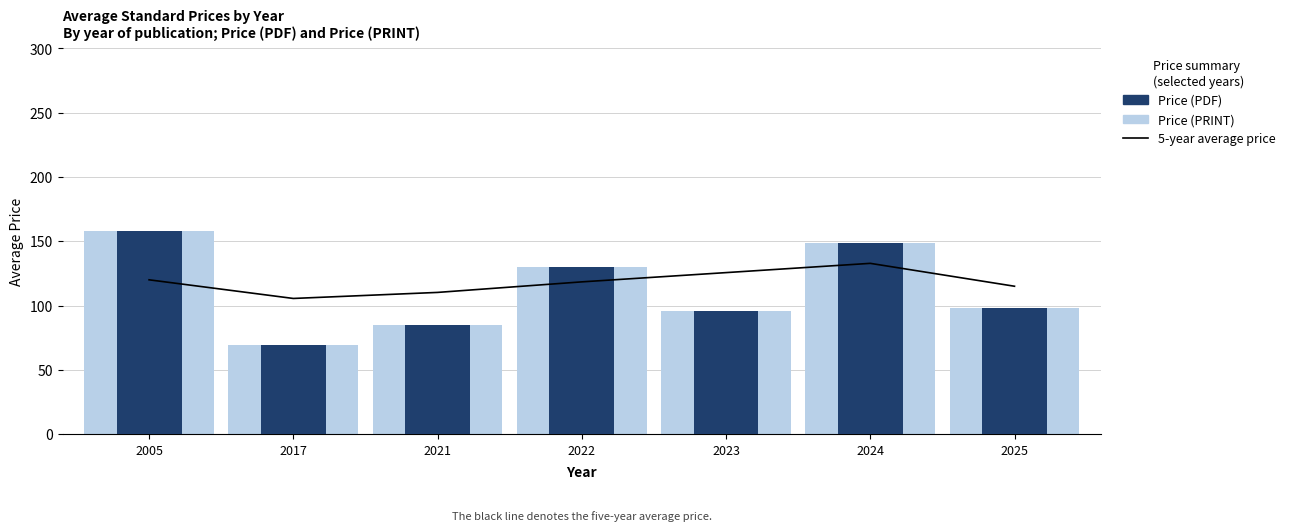

Are the bars grouped side by side (vs. stacked)?

Yes